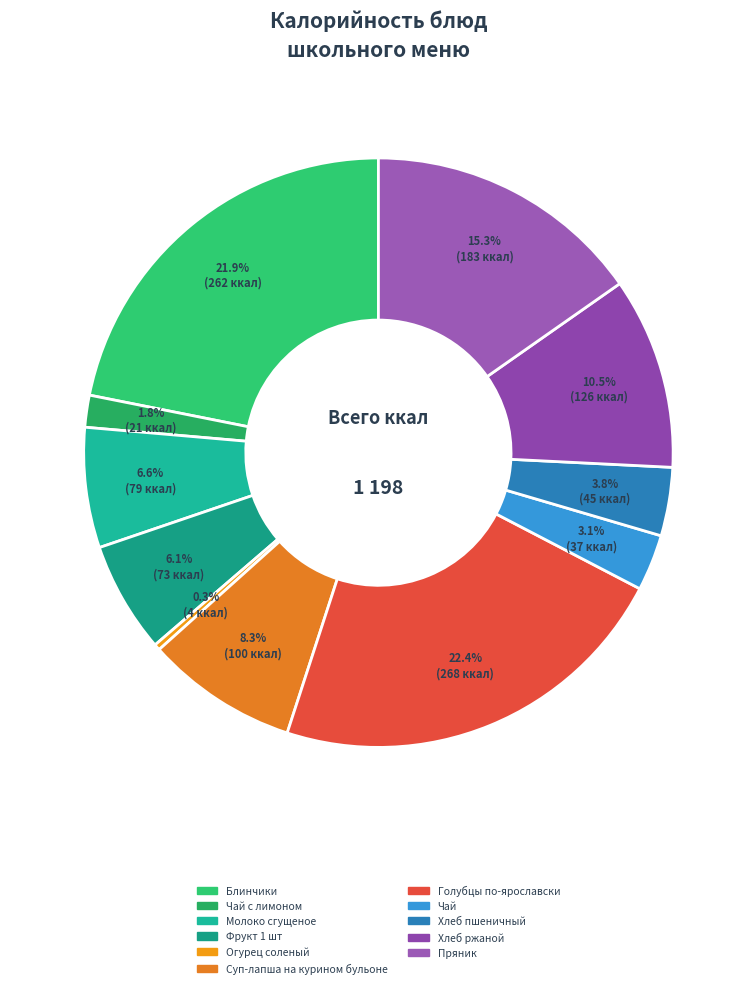

Rank the categories by value from highest to lowest.

Голубцы по-ярославски, Блинчики, Пряник, Хлеб ржаной, Суп-лапша на курином бульоне, Молоко сгущеное, Фрукт 1 шт, Хлеб пшеничный, Чай, Чай с лимоном, Огурец соленый